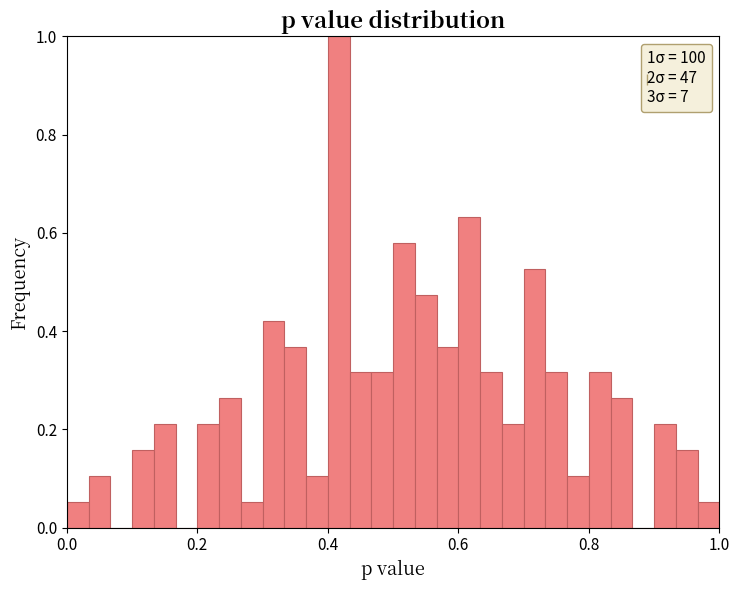

Around what value on the x-axis is the tallest bar? Give the approximate position of its centre, as read against the axis.

0.42